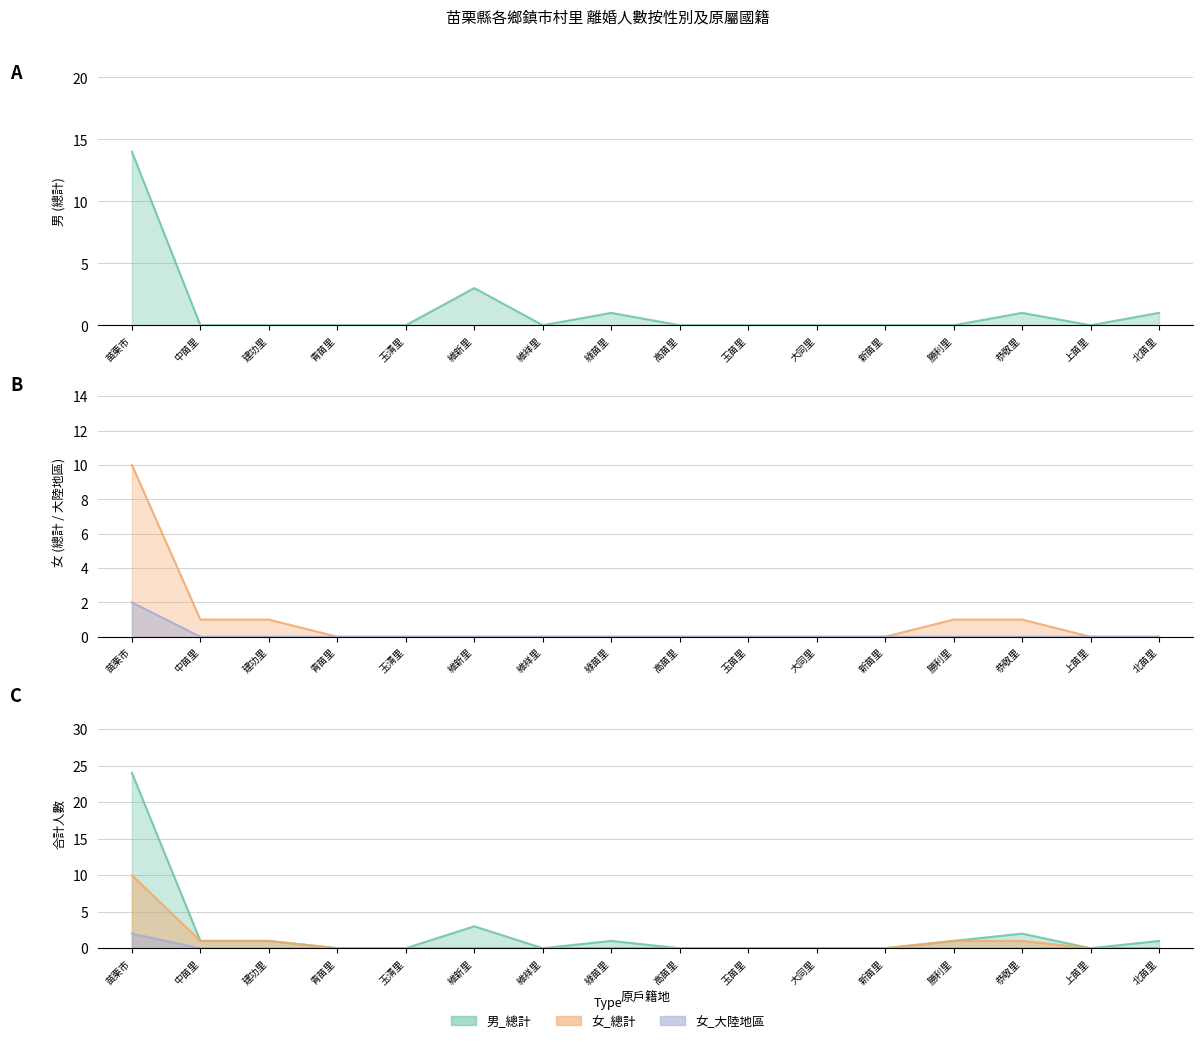

Does the chart have visible grid lines?

Yes